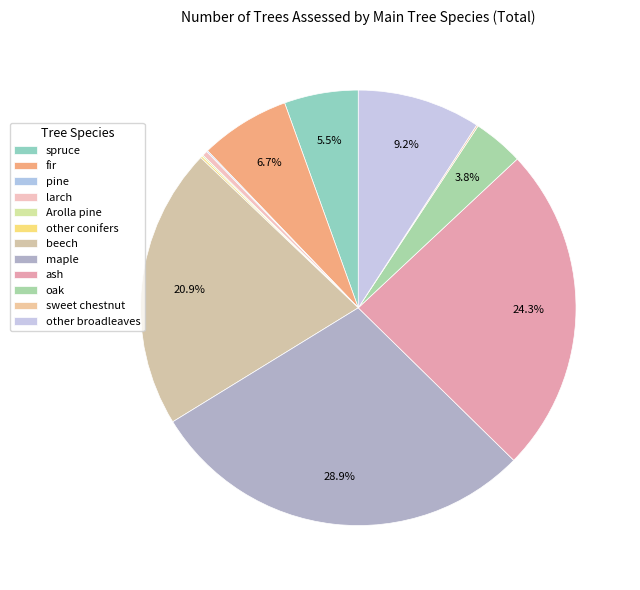

What percentage is the spruce slice, to the nearest percent?

5%